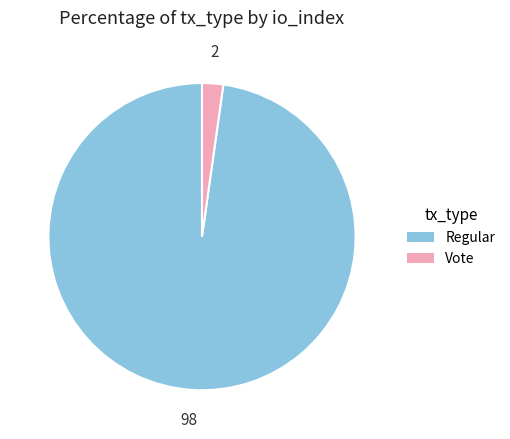

Rank the categories by value from lowest to highest.

Vote, Regular